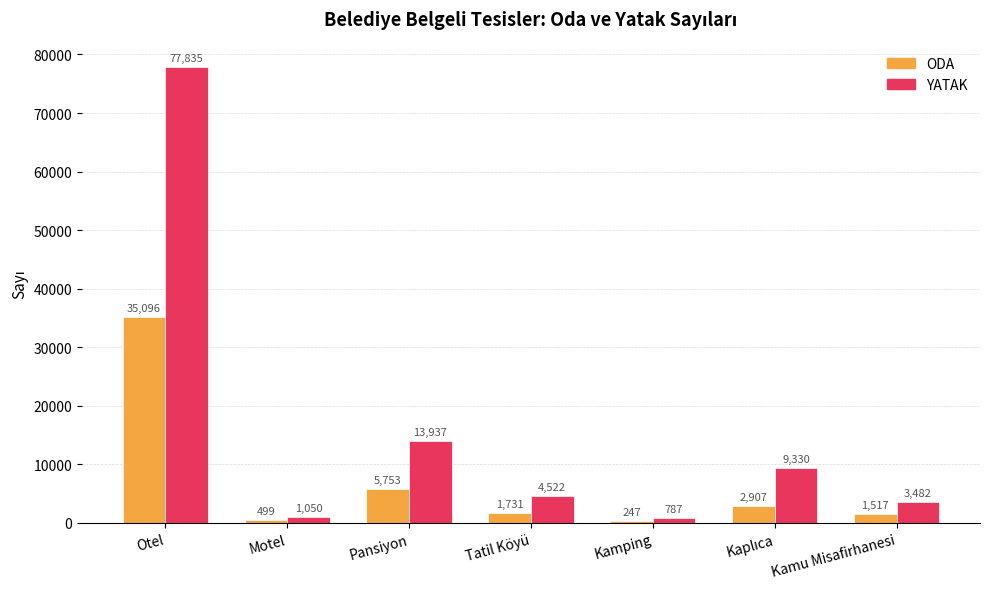

Is the value of YATAK at Kamu Misafirhanesi greater than the value of ODA at Kamping?

Yes